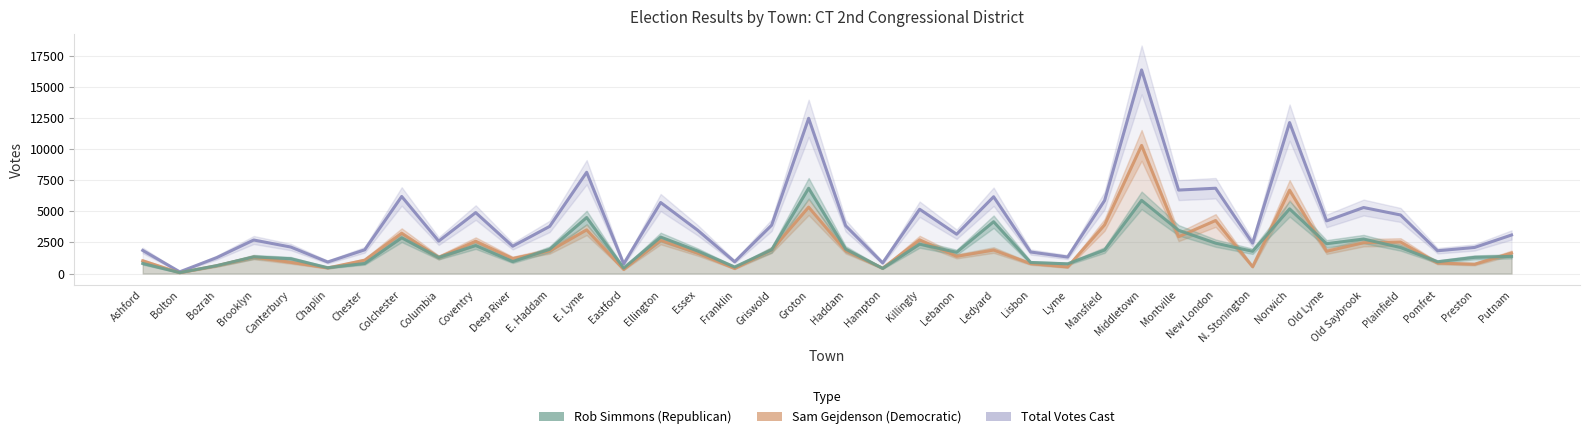

Reading right to left, extract all data points from this chart.

Total Votes Cast: 3103	2099	1833	4713	5313	4237	12152	2446	6866	6718	16389	5880	1327	1732	6180	3164	5175	855	3848	12496	3892	949	3487	5716	781	8152	3795	2198	4905	2610	6203	1909	928	2134	2698	1280	137	1860
Sam Gejdenson (Democratic): 1649	748	844	2536	2481	1792	6711	546	4267	2963	10316	3918	525	795	1891	1384	2712	425	1836	5345	1888	406	1635	2671	325	3517	1818	1209	2598	1294	3247	1072	448	903	1311	626	62	1022
Rob Simmons (Republican): 1379	1303	946	2092	2777	2402	5206	1790	2445	3481	5890	1892	780	890	4171	1710	2361	414	1968	6865	1912	525	1814	2935	441	4509	1947	963	2251	1290	2878	809	468	1192	1338	636	72	810